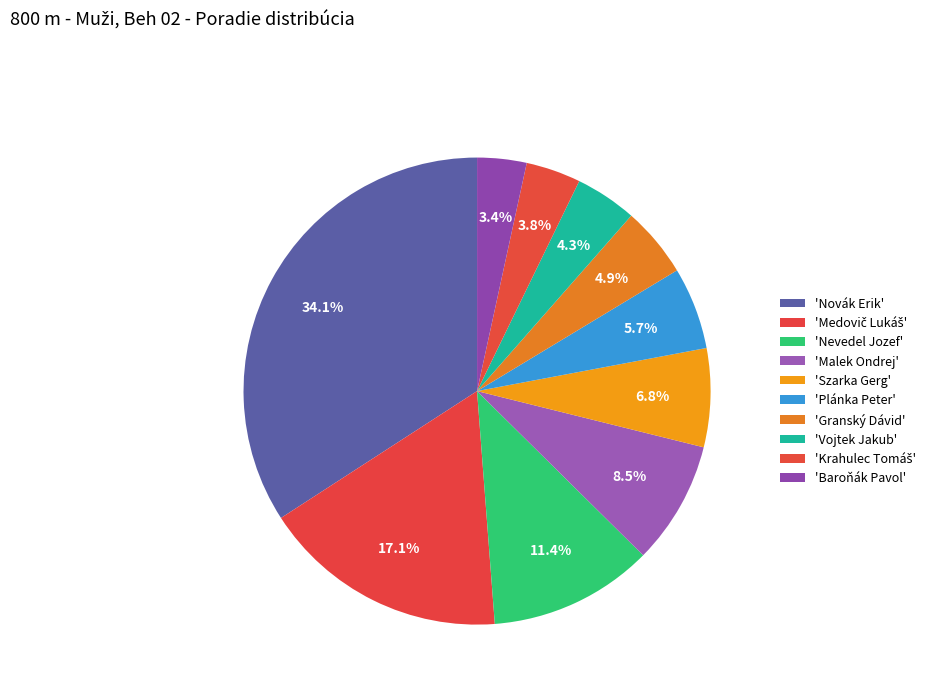

How many slices are in this pie chart?

10